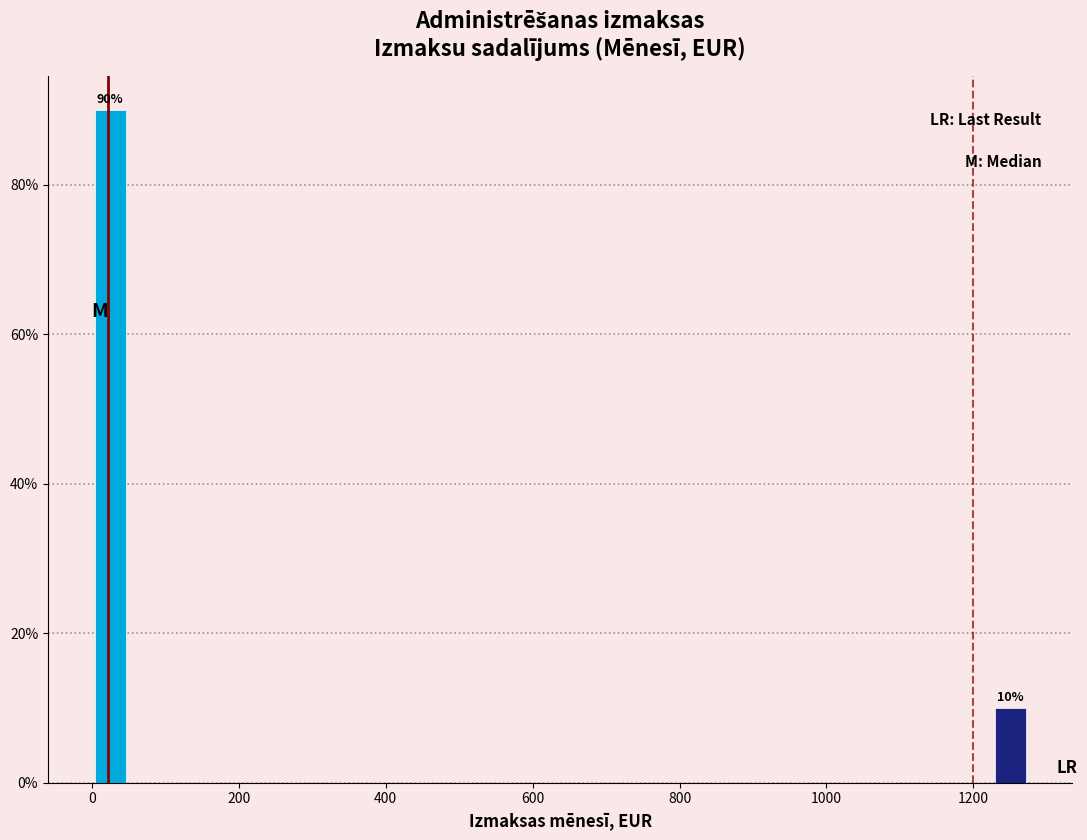

Read against the x-axis, roughly where is the centre of the tallest bar?

20